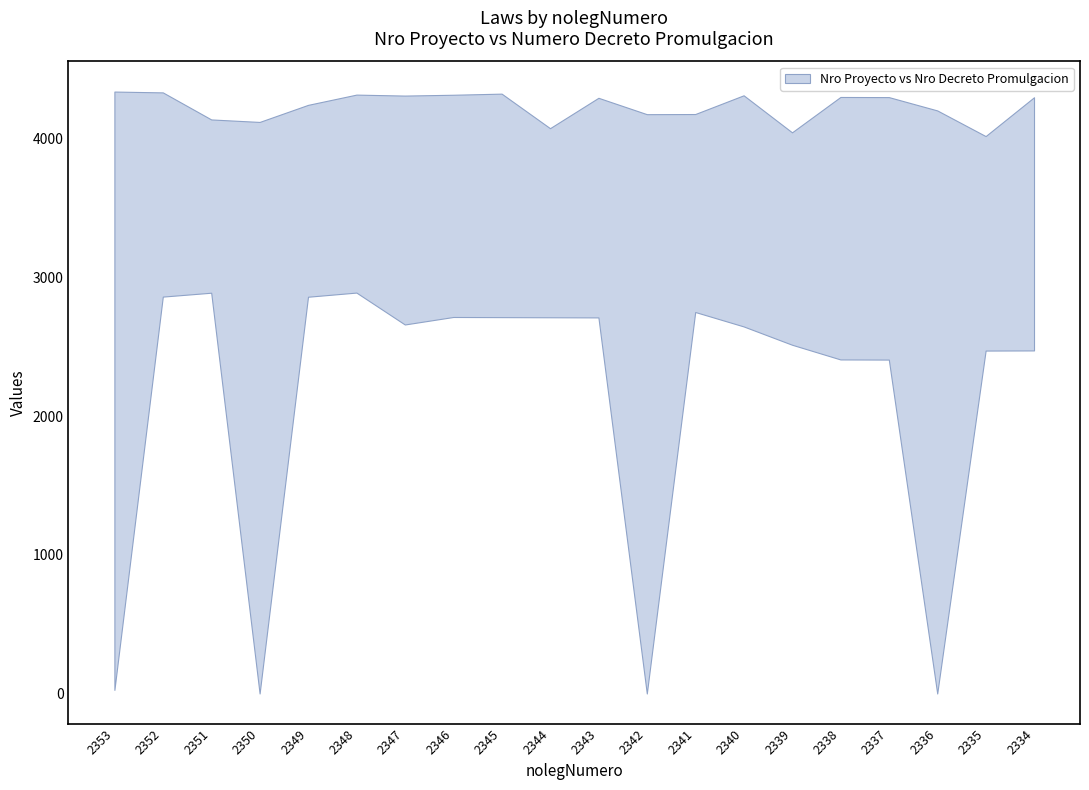

Reading left to right, transcribe all the data shown in this chart.

upper: 2353=4339	2352=4333	2351=4138	2350=4120	2349=4243	2348=4317	2347=4310	2346=4316	2345=4324	2344=4075	2343=4294	2342=4176	2341=4177	2340=4312	2339=4045	2338=4300	2337=4299	2336=4203	2335=4018	2334=4298
lower: 2353=26	2352=2861	2351=2889	2350=0	2349=2860	2348=2890	2347=2660	2346=2714	2345=2713	2344=2712	2343=2711	2342=0	2341=2750	2340=2646	2339=2514	2338=2408	2337=2407	2336=0	2335=2472	2334=2473